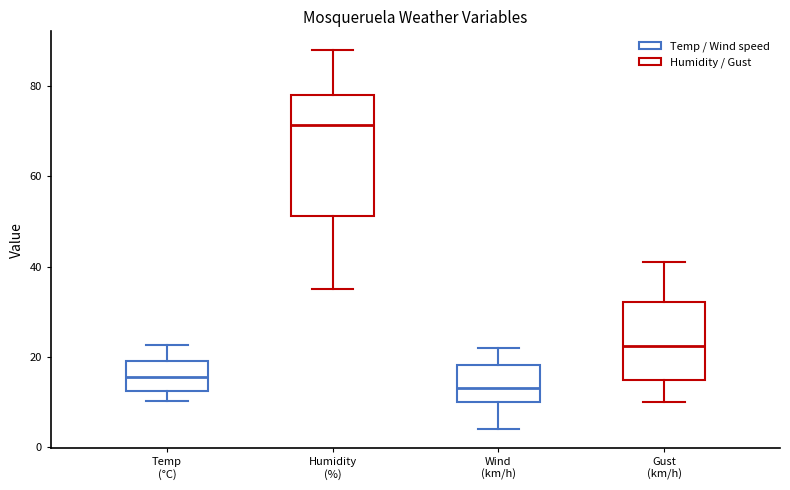

Which box has the lowest median line?

Wind (km/h)